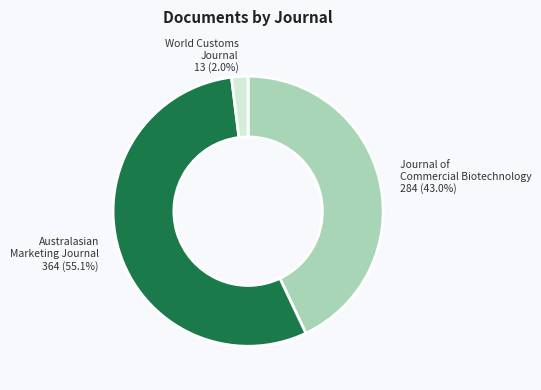

Which category has the smallest portion of the pie?

World Customs Journal